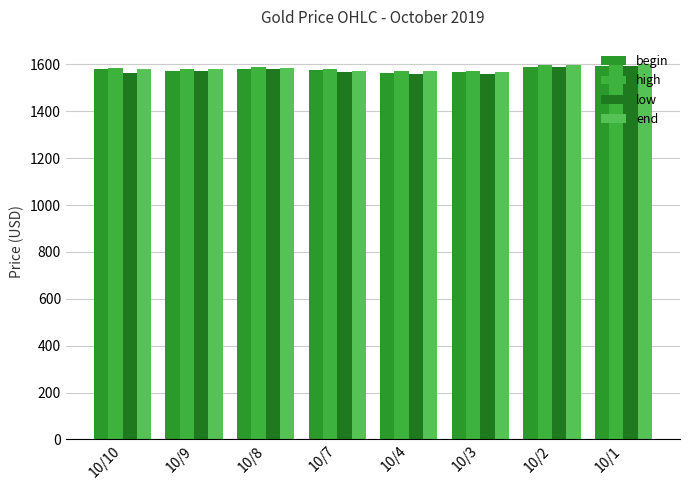

The value of low at 10/2 is 536.0. True or false?

False